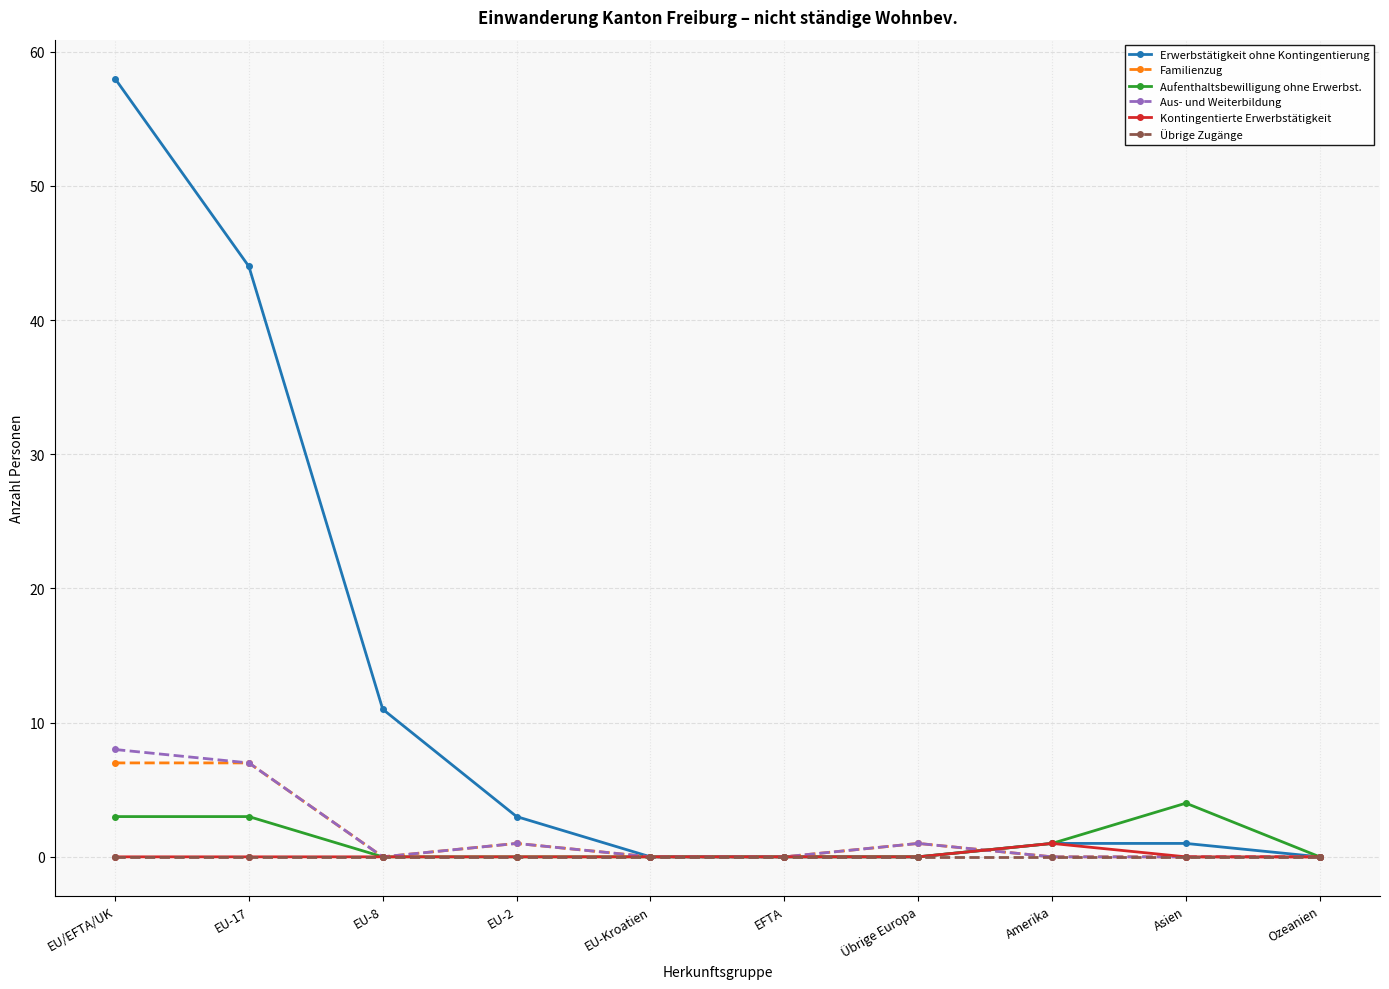

At which category is the sum across all series the highest?

EU/EFTA/UK